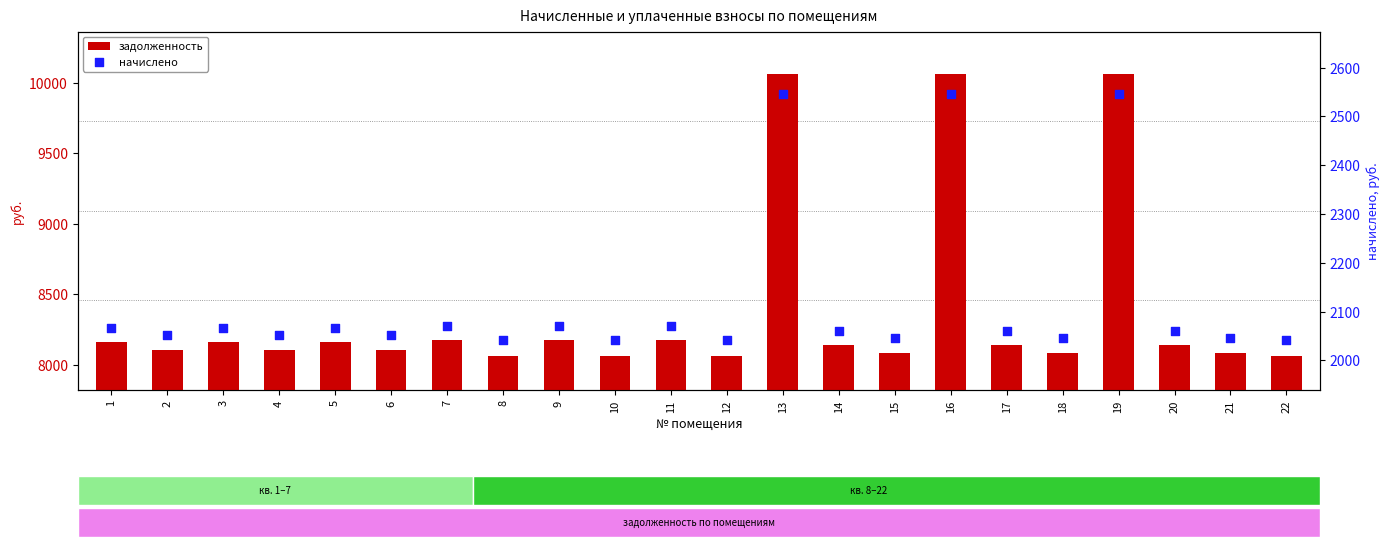

Is the value of начислено at 9 greater than the value of задолженность at 22?

No